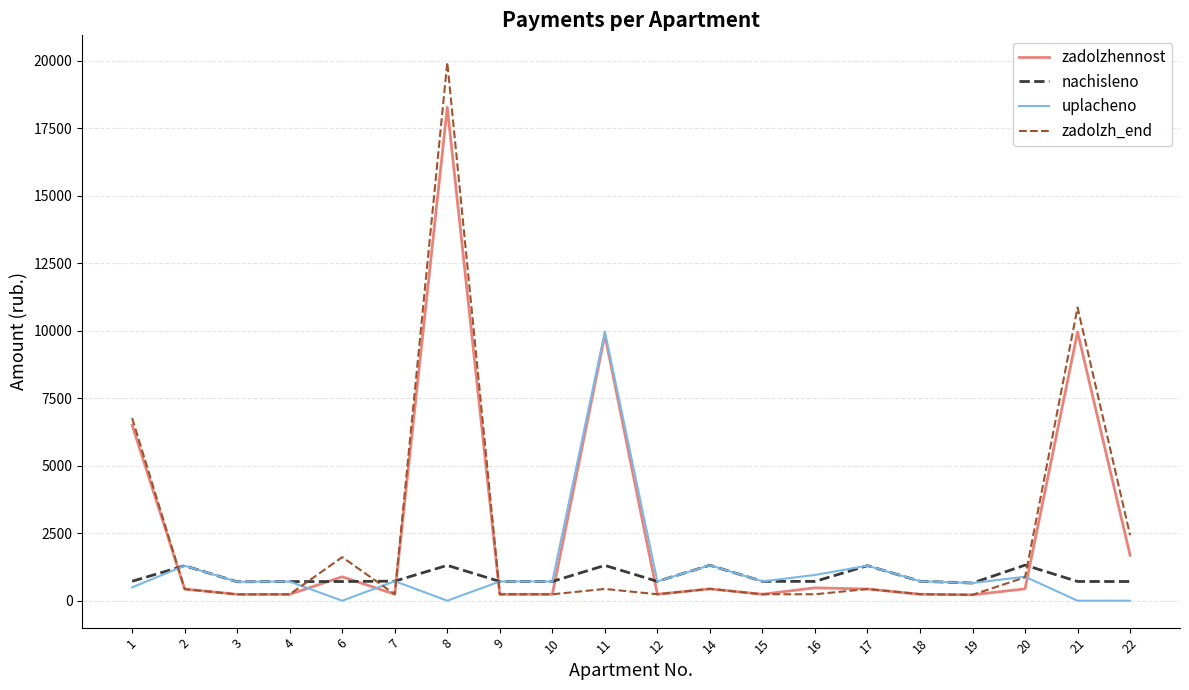

Is the value of uplacheno at 11 greater than the value of zadolzh_end at 18?

Yes